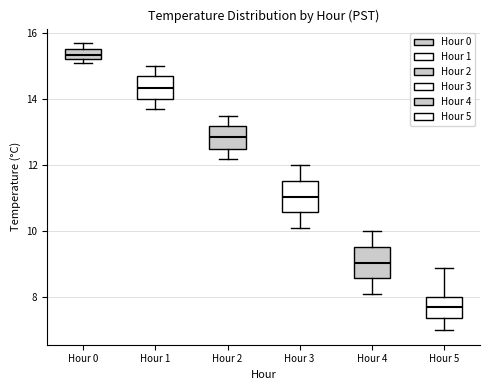

Where is the upper edge of the box for Hour 5 on the y-axis? The values are not printed on the chart, so give them approximately, as read against the axis.

8.0